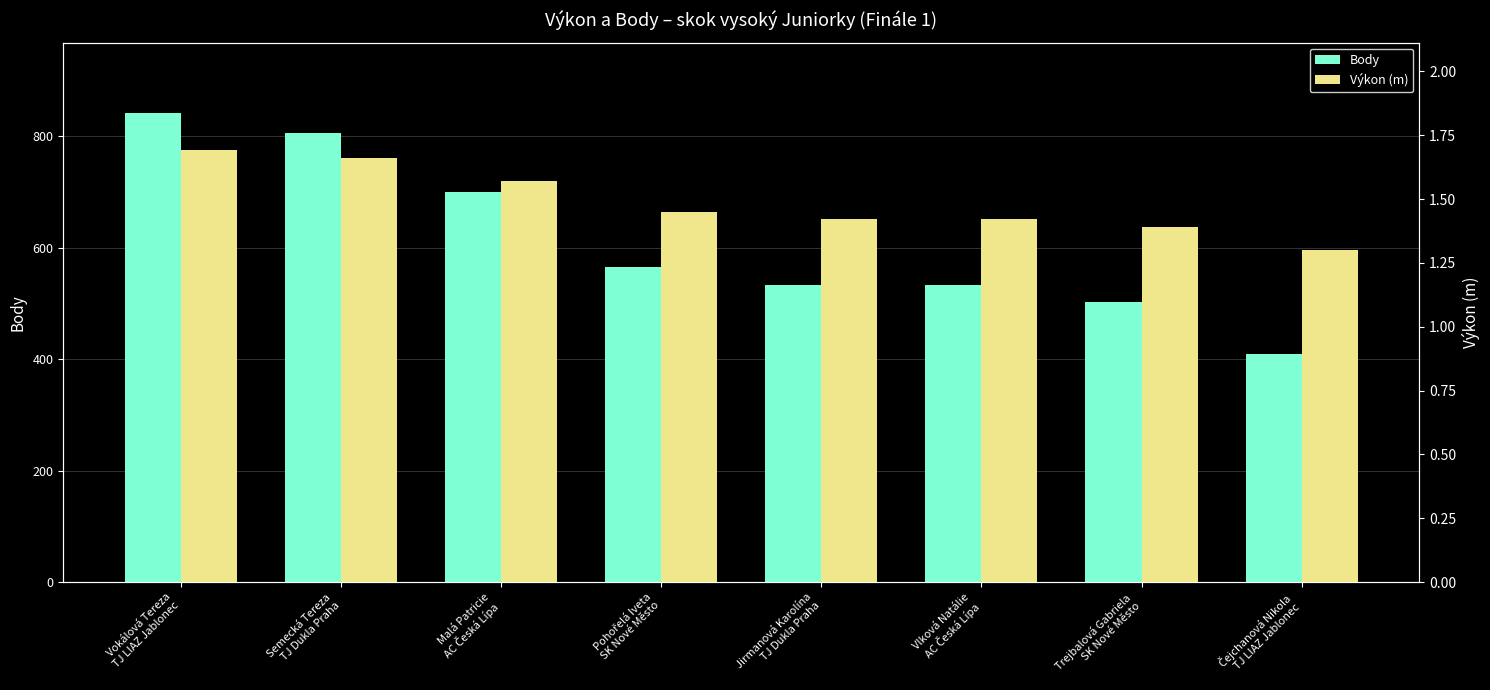

How many data points in Body are less than 566?

4